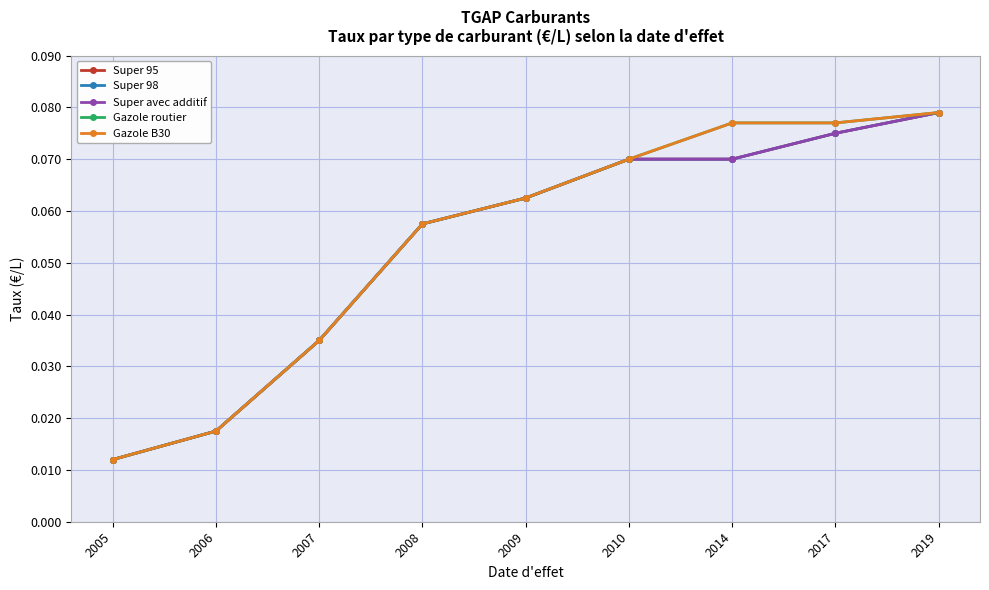

Is this an area chart (filled region under the line)?

No